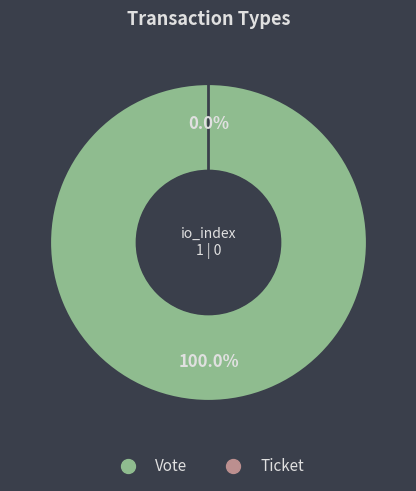

Combined, do Vote and Ticket account for over 50%?

Yes